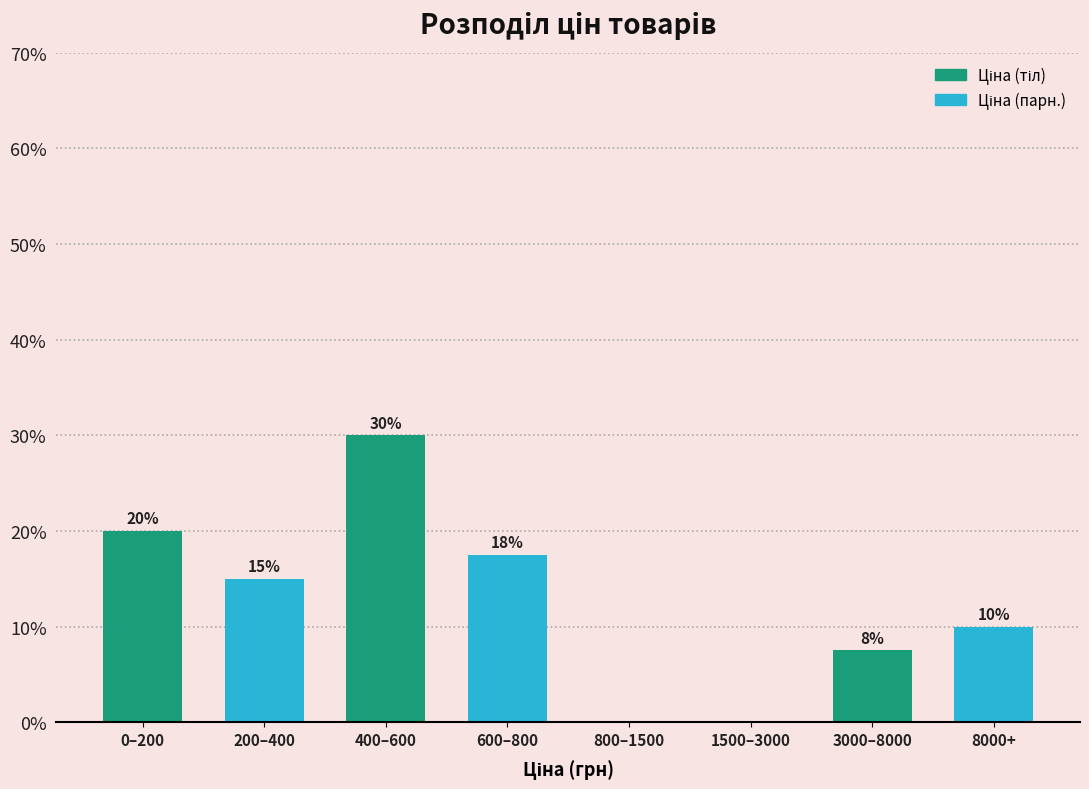

At which label is the value closest to 15?

200–400